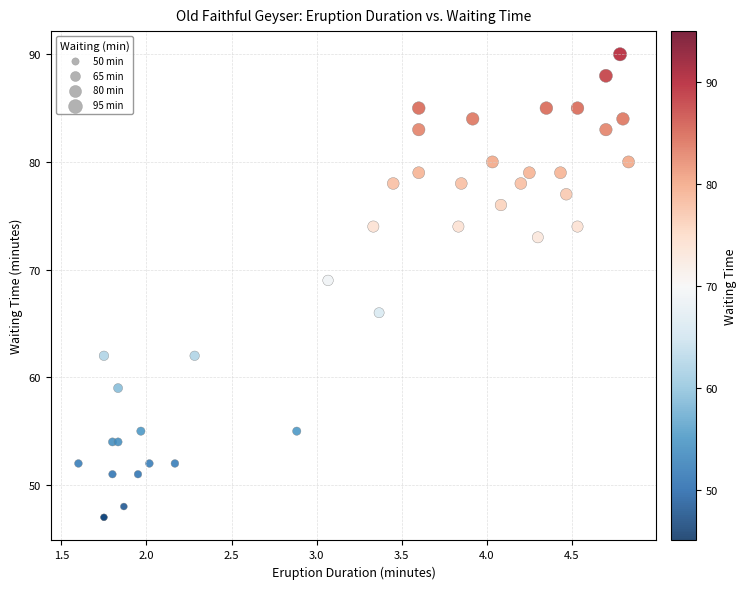

What Y value in the scatter plot is closest to 68?

69